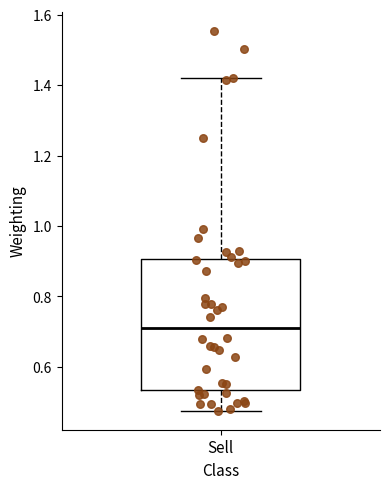

Read this box plot against the y-axis: the position of the median line, the range covered by the box, and the ends of both whiskers. The values are not printed on the chart, so give them approximately, as read against the axis.

median 0.72, box 0.54 to 0.90, whiskers 0.48 to 1.42